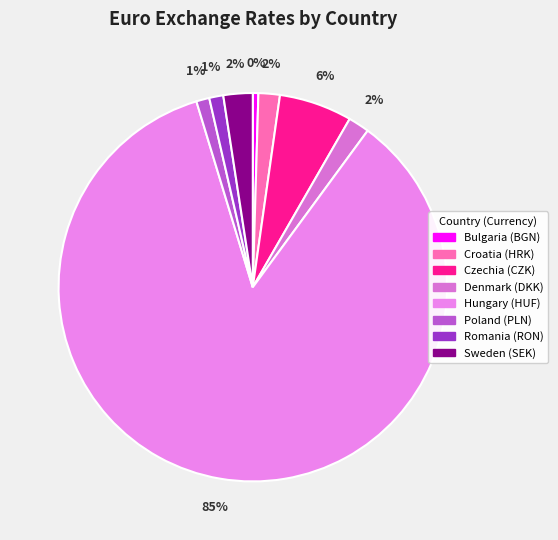

How many segments does this pie chart have?

8